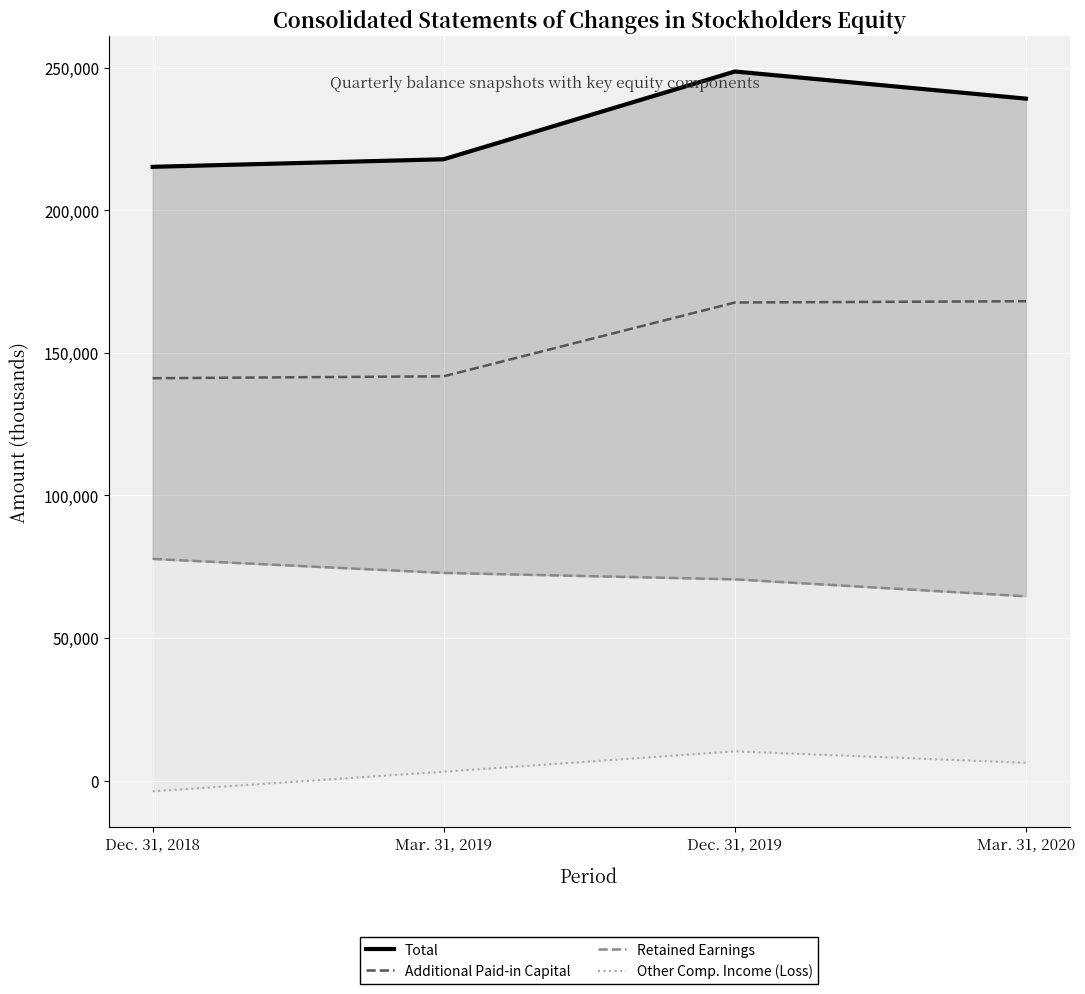

What is the total value across all series at Dec. 31, 2018?

430390